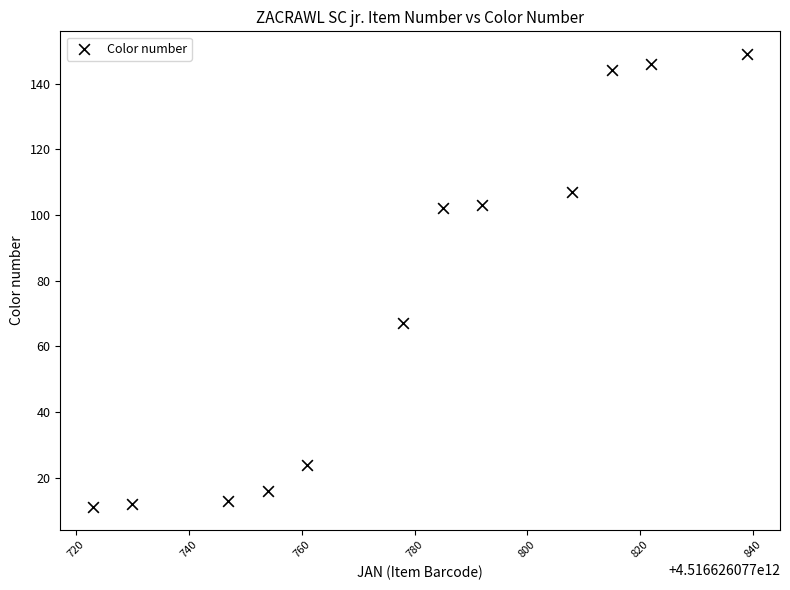

What Y value in the scatter plot is closest to 80?

67